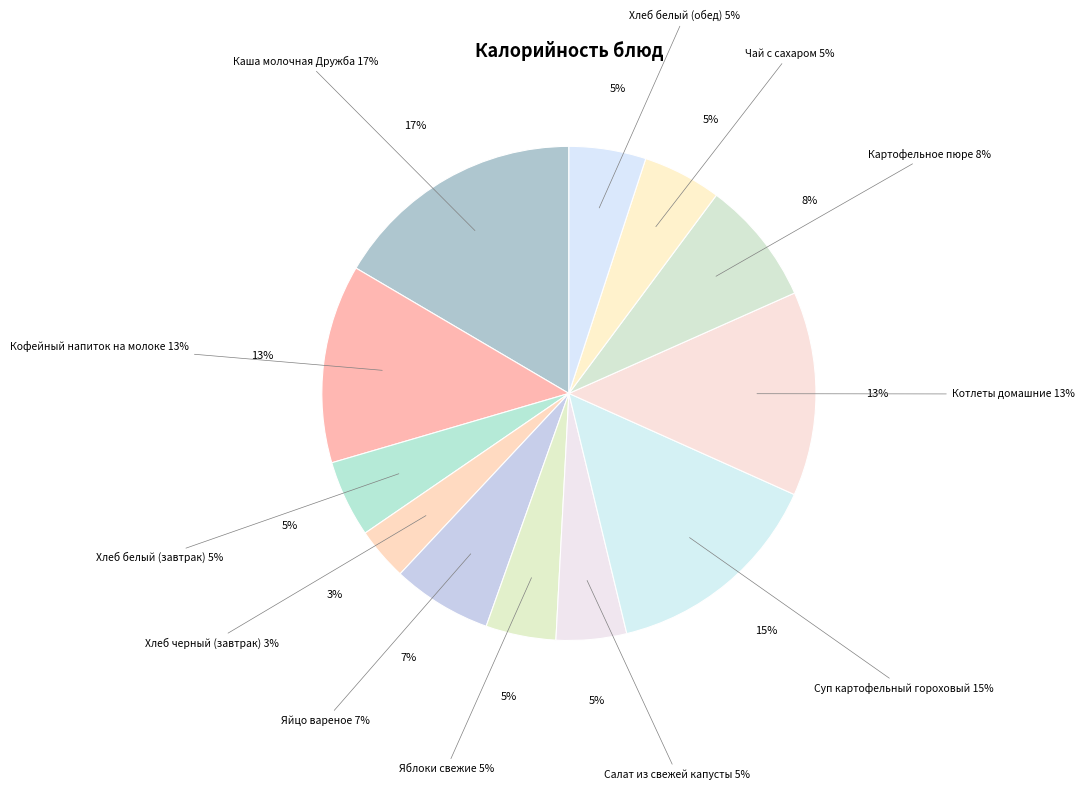

What is the largest slice in the pie chart?

Каша молочная Дружба